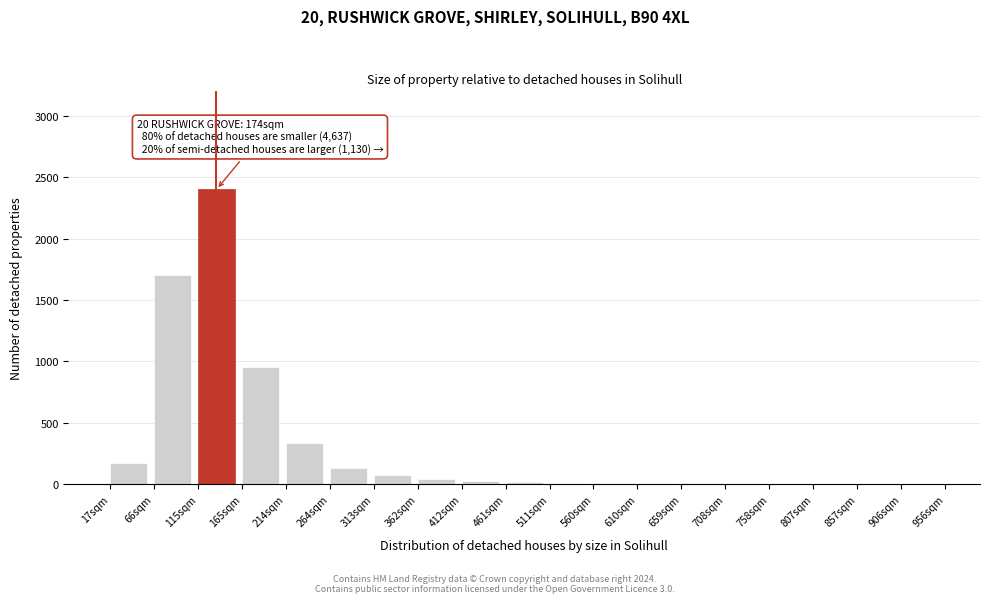

At which label is the value closest to 1200?

165sqm